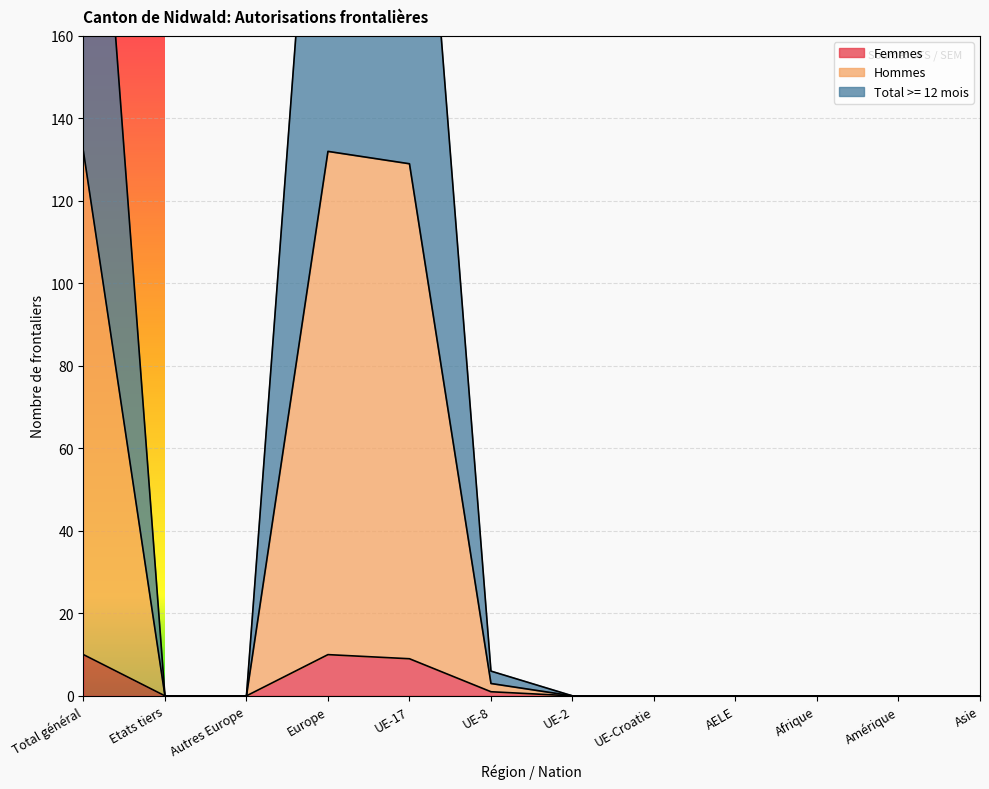

List the labels in order of Femmes value, largest first.

Total général, Europe, UE-17, UE-8, Etats tiers, Autres Europe, UE-2, UE-Croatie, AELE, Afrique, Amérique, Asie